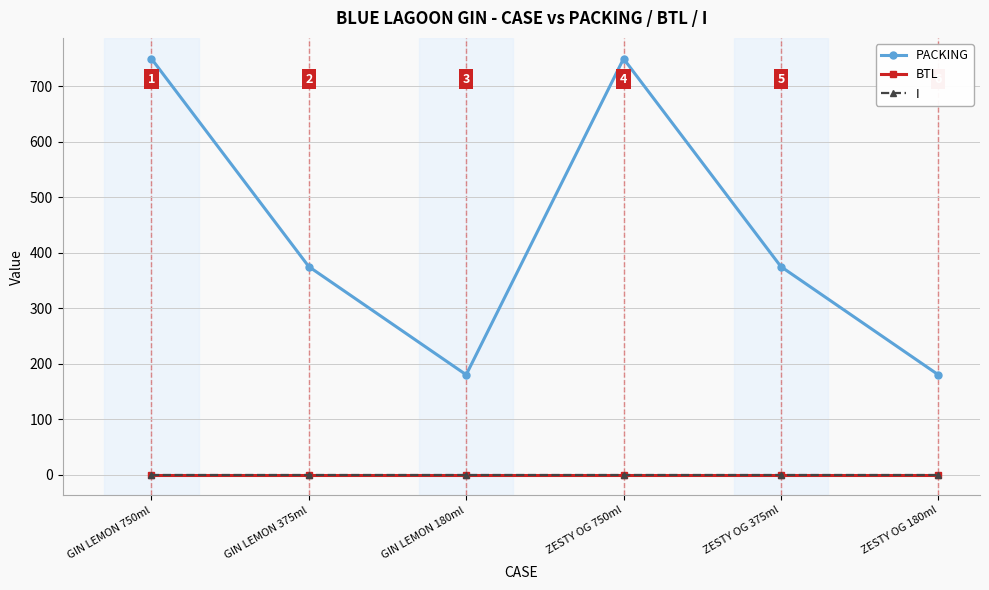

Is this an area chart (filled region under the line)?

No